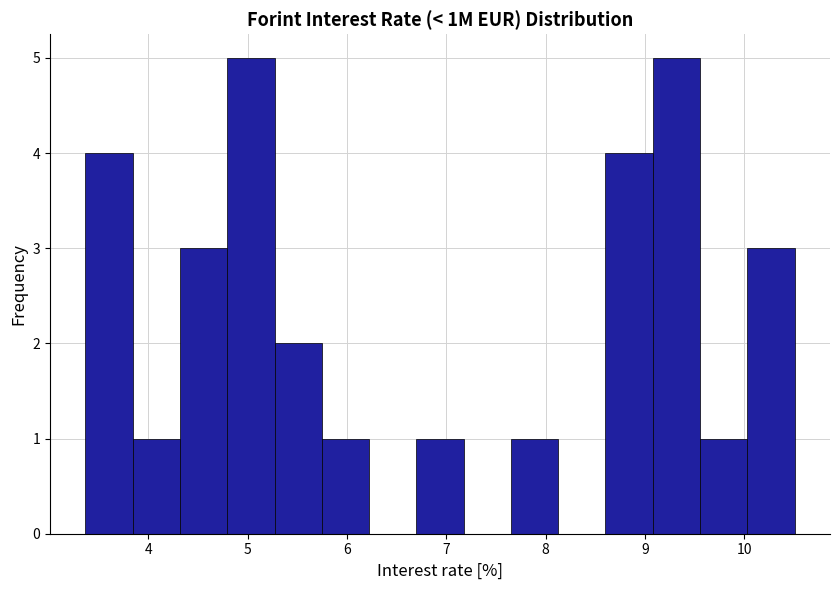

Reading left to right, transcribe this chart: for each bar, give the range it covers on the x-axis and its height. Neither the bar edges nor the heights are printed on the chart, so give them approximately, as read against the axes.

3.4 to 3.8: 4
3.8 to 4.3: 1
4.3 to 4.8: 3
4.8 to 5.3: 5
5.3 to 5.7: 2
5.7 to 6.2: 1
6.2 to 6.7: 0
6.7 to 7.2: 1
7.2 to 7.7: 0
7.7 to 8.1: 1
8.1 to 8.6: 0
8.6 to 9.1: 4
9.1 to 9.6: 5
9.6 to 10.0: 1
10.0 to 10.5: 3